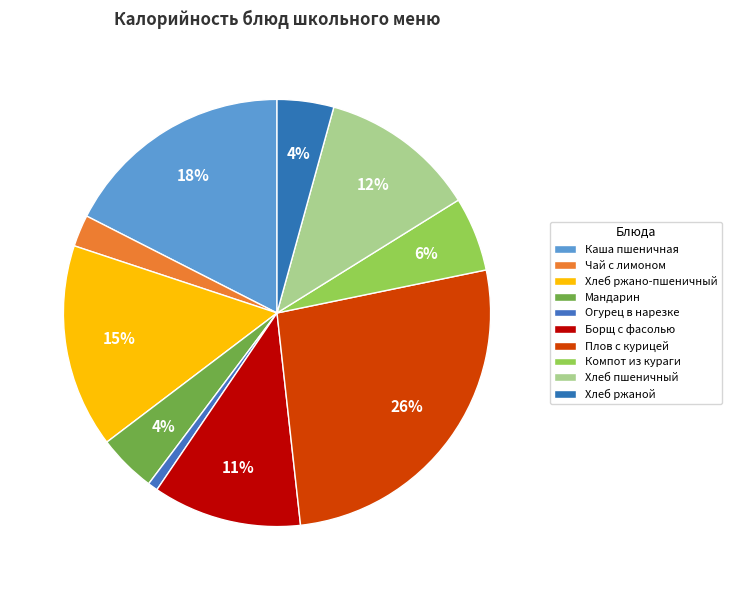

To the nearest percent, what percentage of the pie is Хлеб пшеничный?

12%